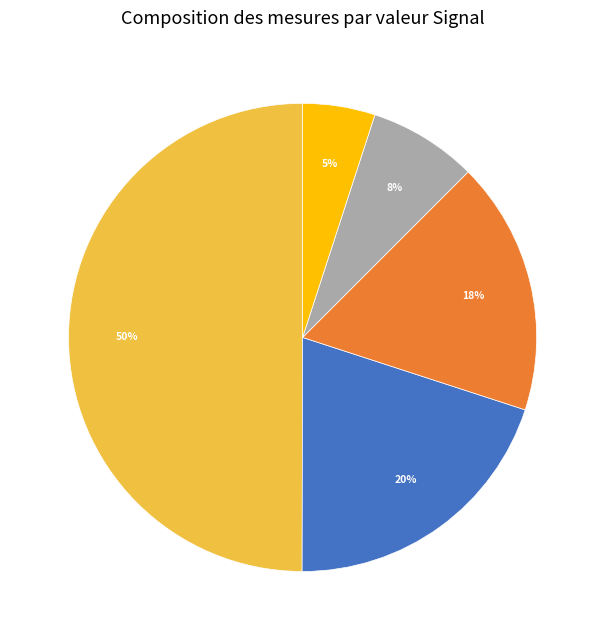

Between -45 and -43, which is larger?

-43